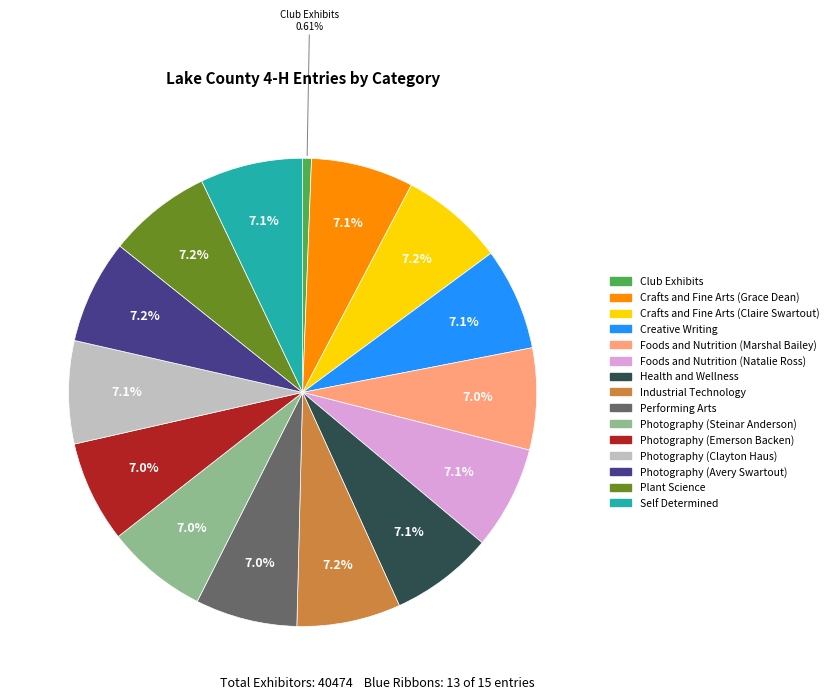

Which slice is the smallest?

Club Exhibits